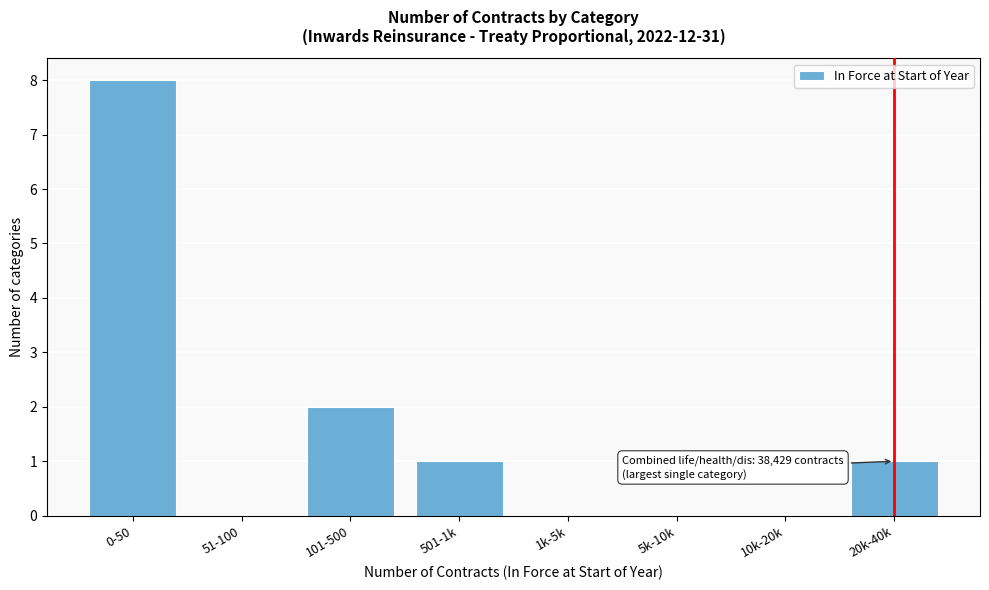

Reading left to right, list all the values displayed in this chart.

0-50=8	51-100=0	101-500=2	501-1k=1	1k-5k=0	5k-10k=0	10k-20k=0	20k-40k=1